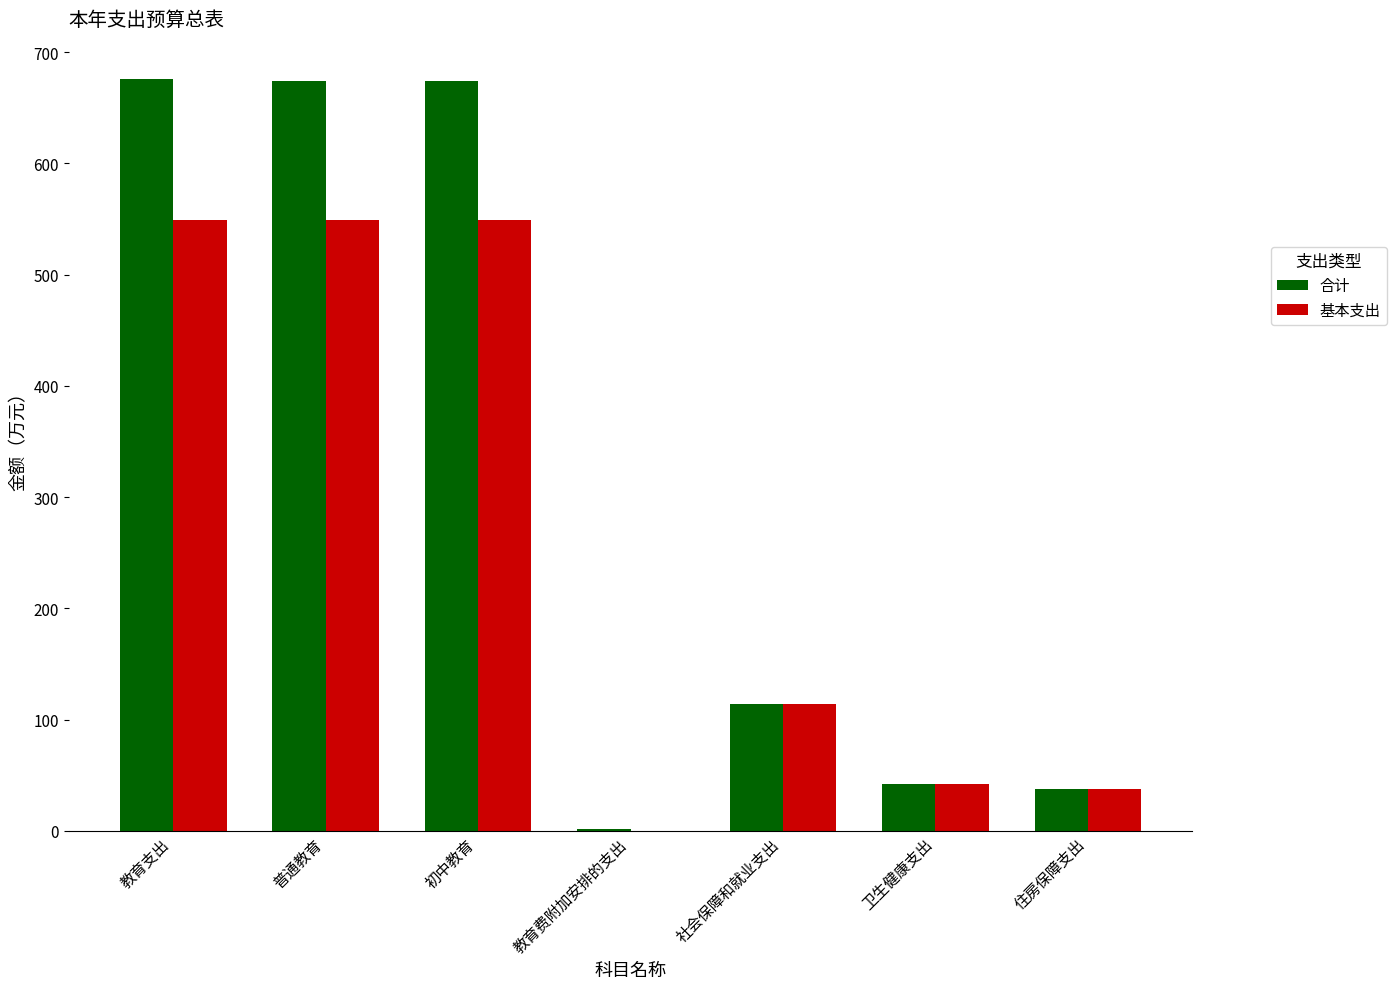

Between 教育支出 and 卫生健康支出, which series saw the biggest shift?

合计